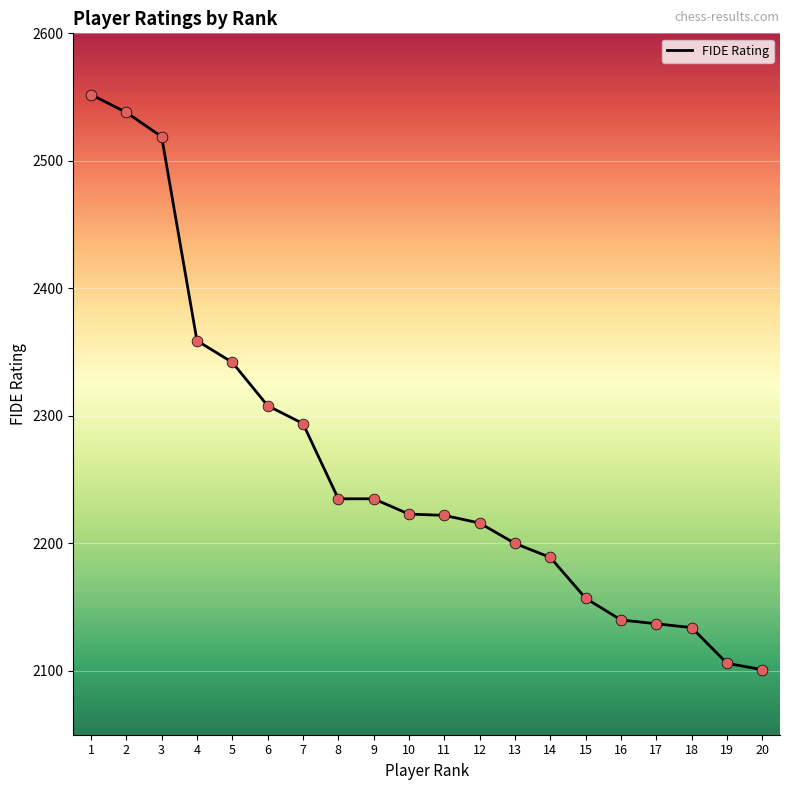

Between 12 and 6, which is larger?

6